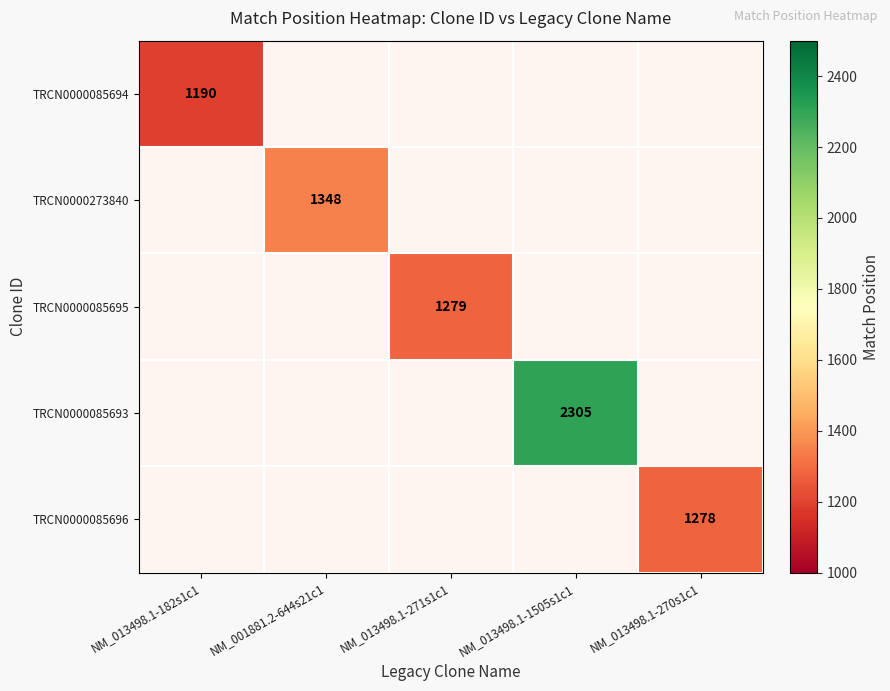

Count the number of categories in the chart.

5